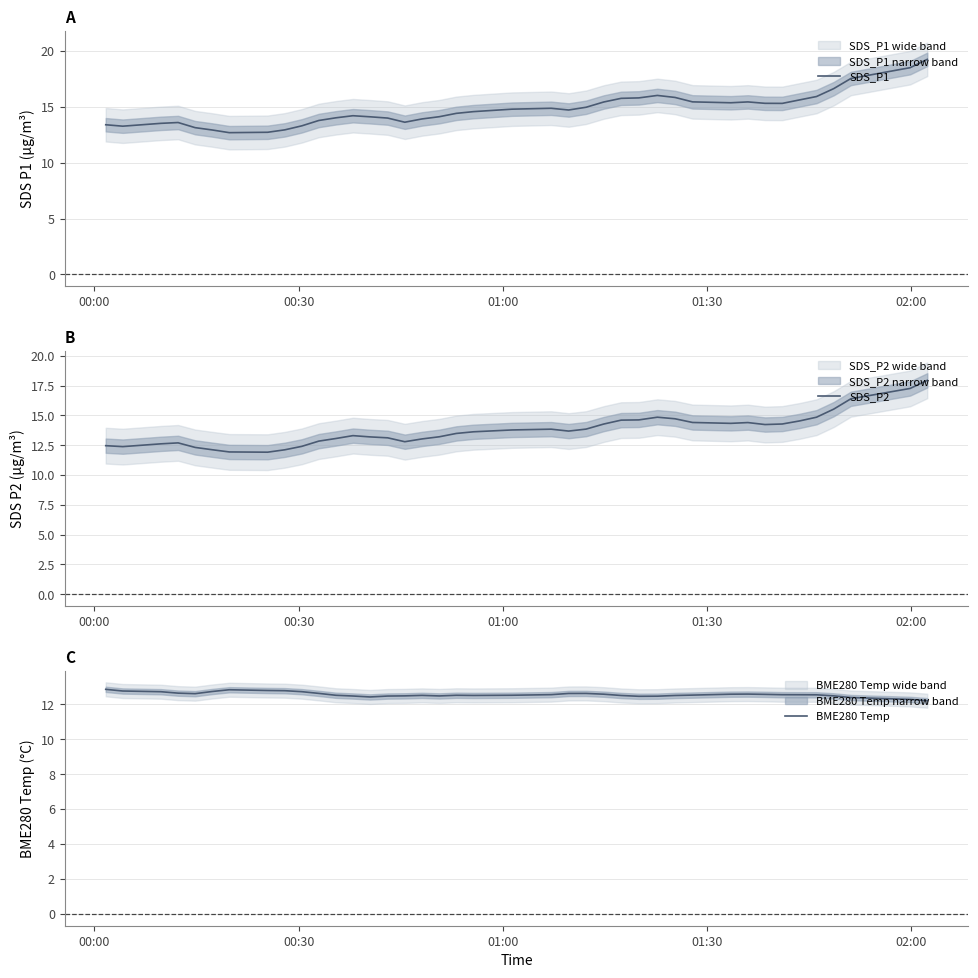

Which series has the widest spread of values?

SDS_P1